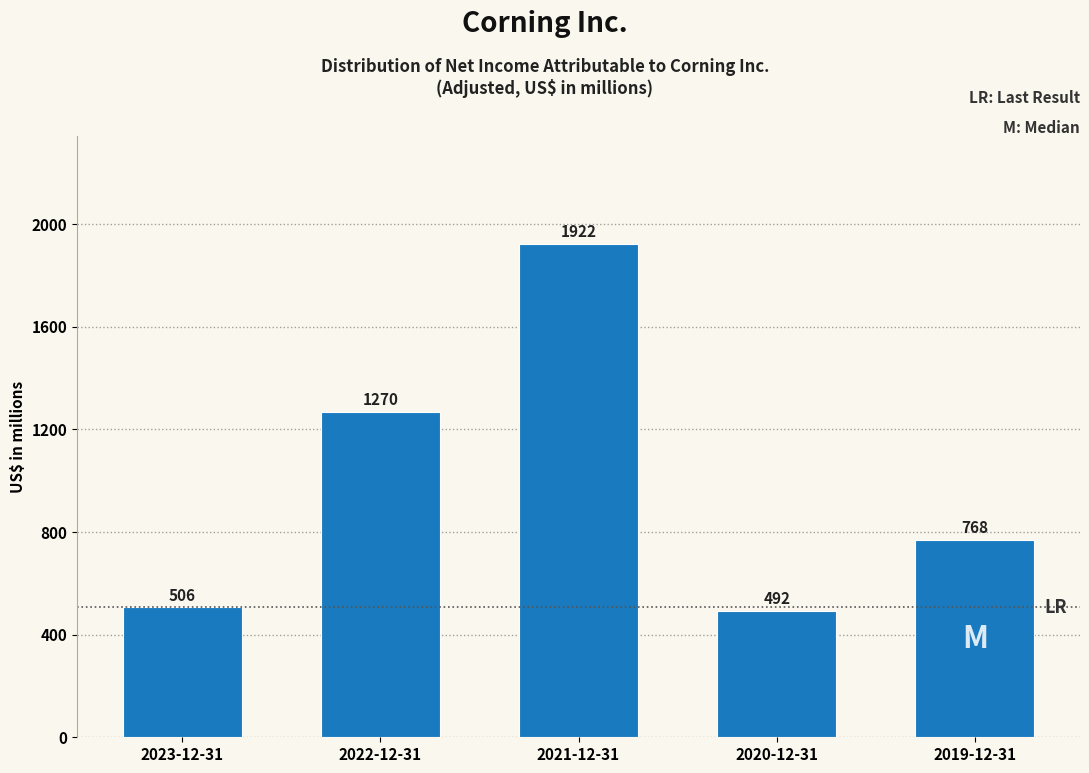

Reading left to right, transcribe all the data shown in this chart.

506	1270	1922	492	768